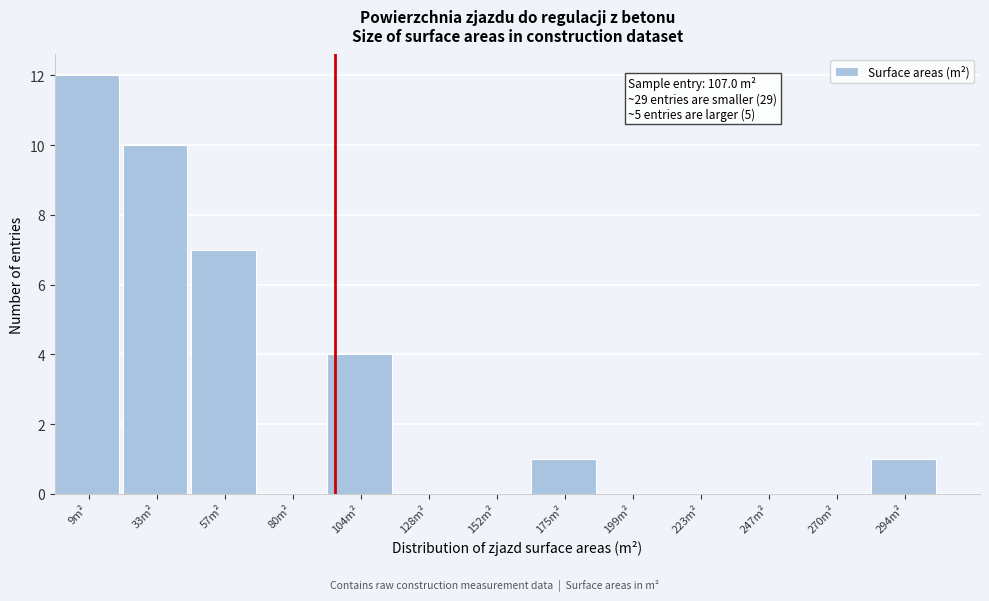

Reading left to right, list all the values displayed in this chart.

9m²=12	33m²=10	57m²=7	80m²=0	104m²=4	128m²=0	152m²=0	175m²=1	199m²=0	223m²=0	247m²=0	270m²=0	294m²=1